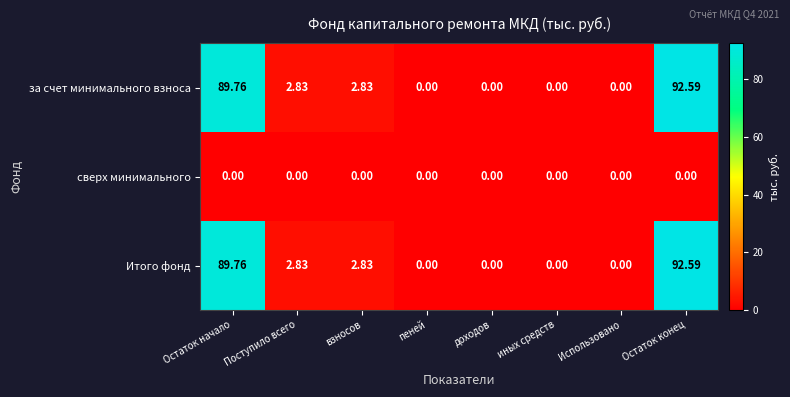

At which label does Итого фонд first exceed 2?

Остаток начало